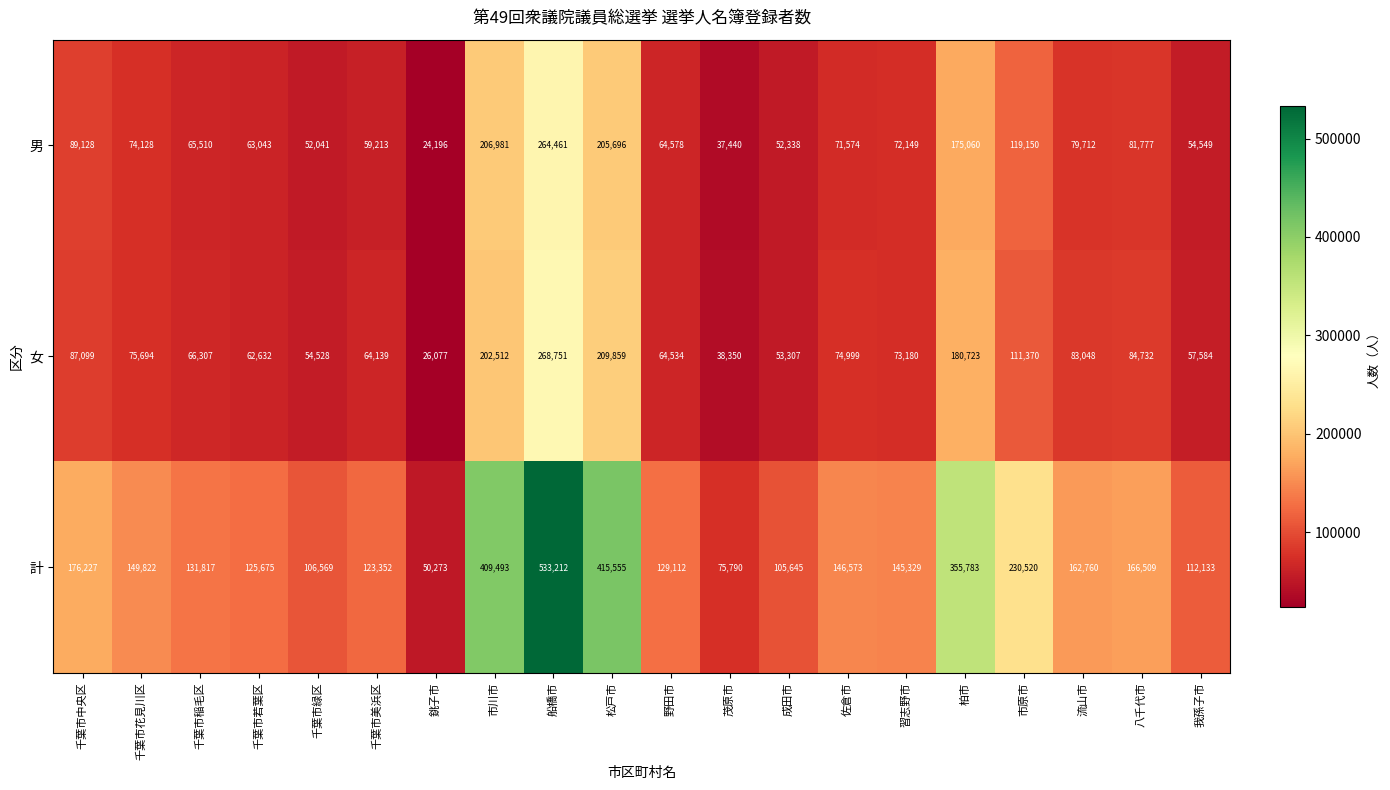

What is the maximum value shown in the chart?

533212